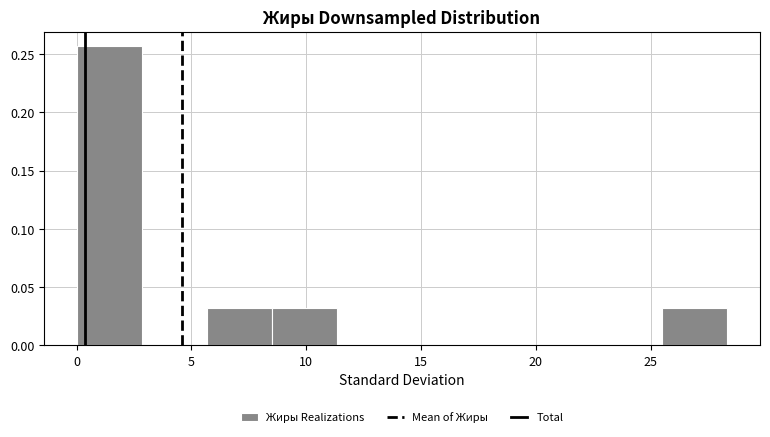

How tall is the bar that spans 25.5 to 28.5 on the x-axis? Neither the bar edges nor the heights are printed on the chart, so give them approximately, as read against the axes.

0.030